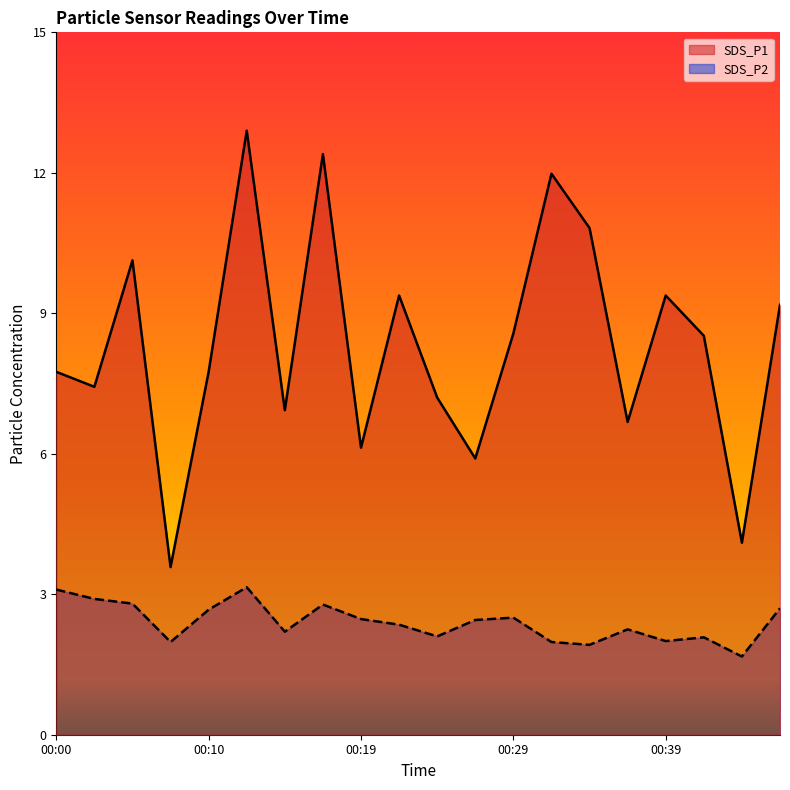

How many data points in SDS_P2 are above 2?

15